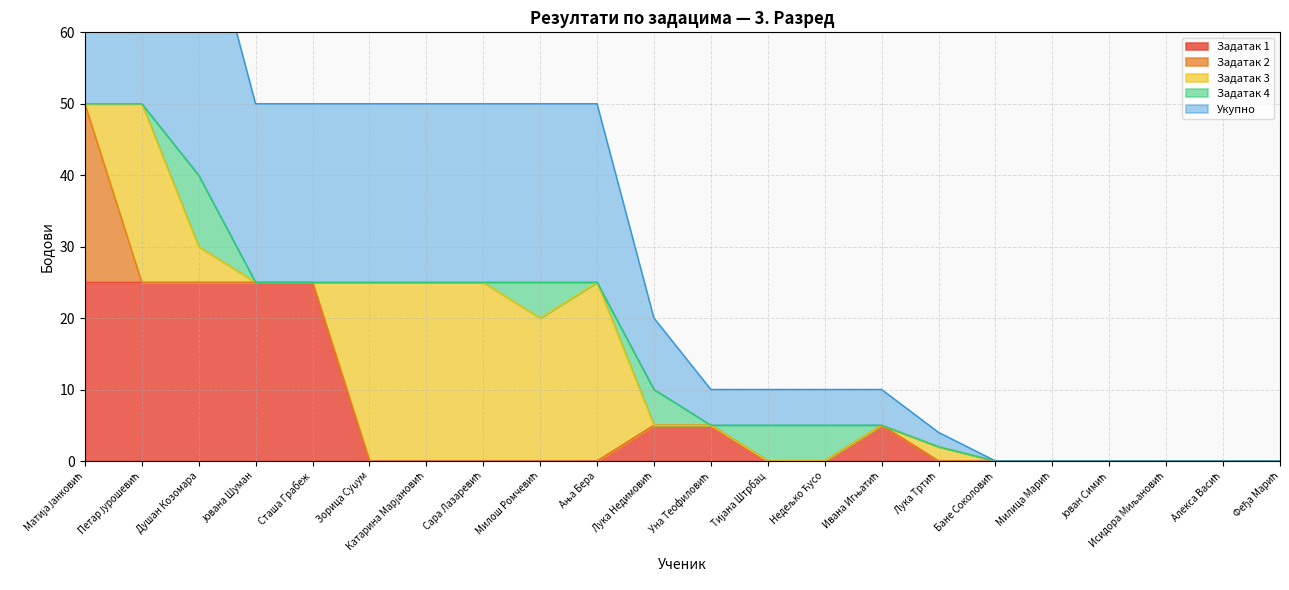

True or false: Задатак 1 and Укупно intersect in this chart.

False